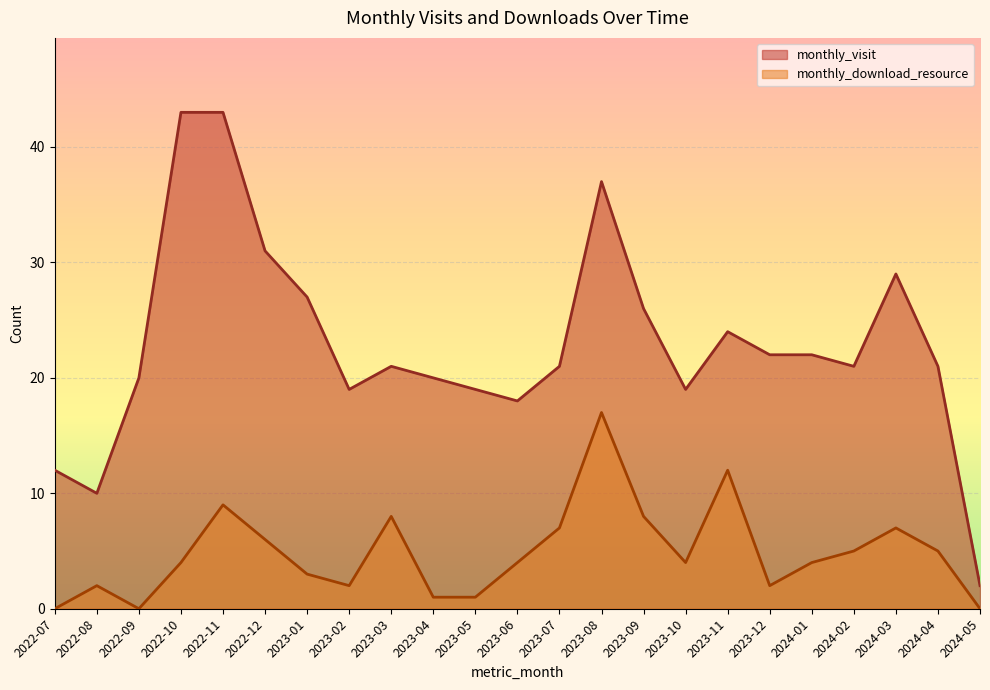

Which series changed the most between 2023-02 and 2023-07?

monthly_download_resource